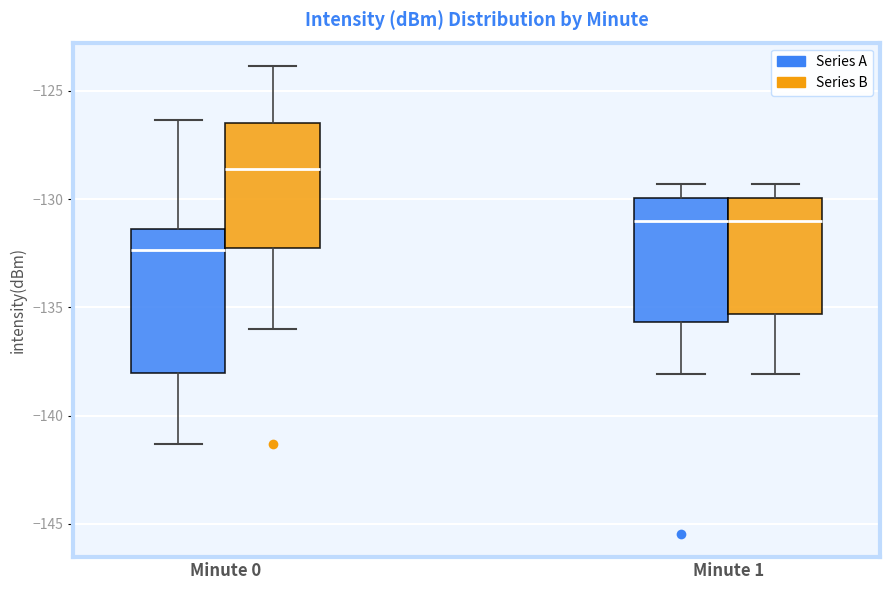

Which box has the lowest median line?

Minute 0 (Series A)